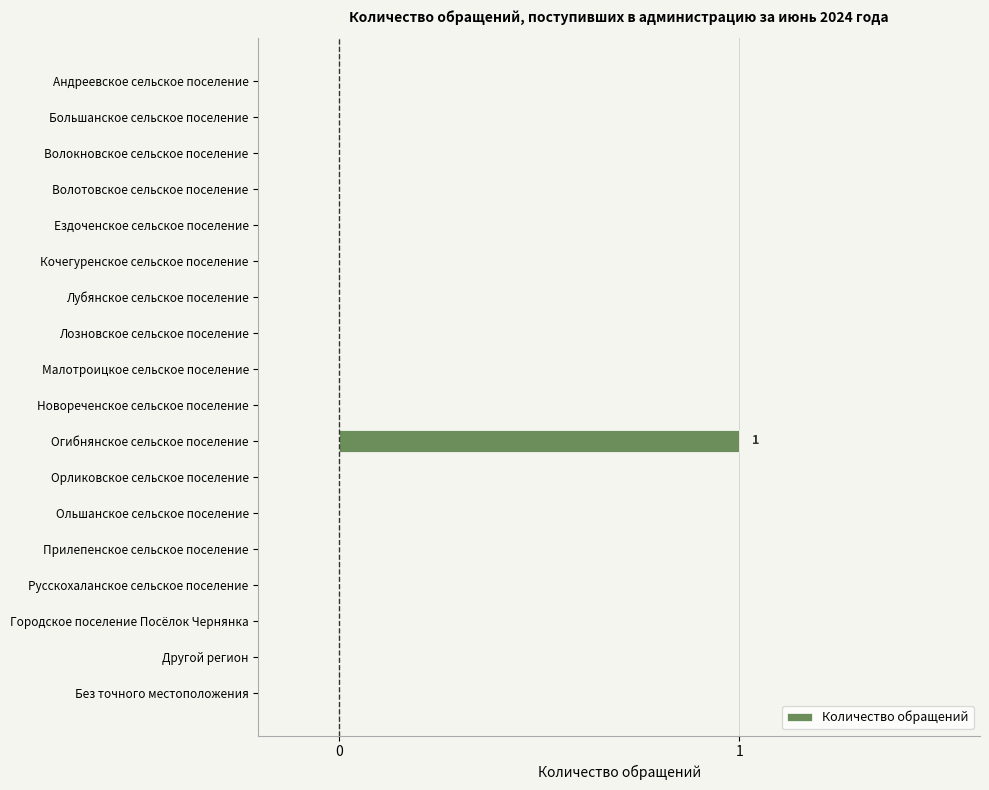

How many distinct data groups are displayed?

1